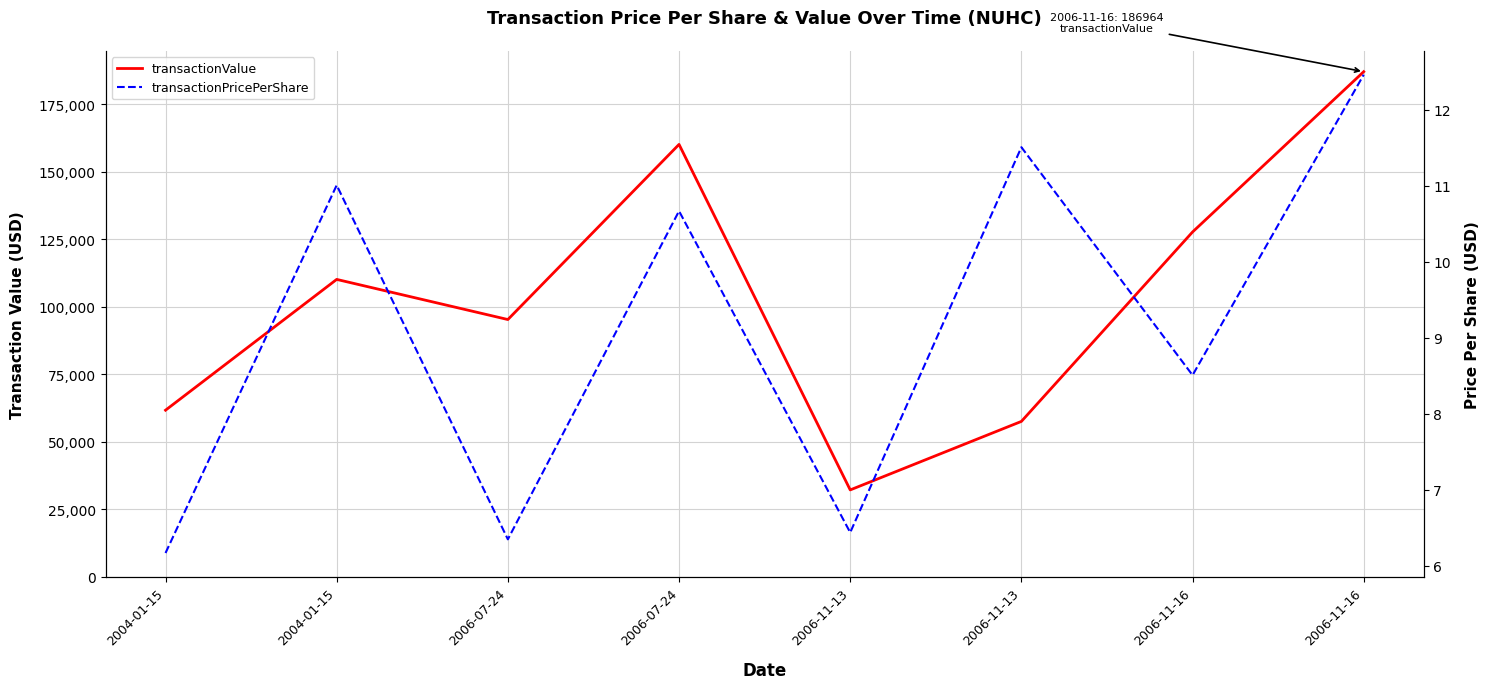

Between 2006-11-13 and 2004-01-15, which is larger?

2004-01-15